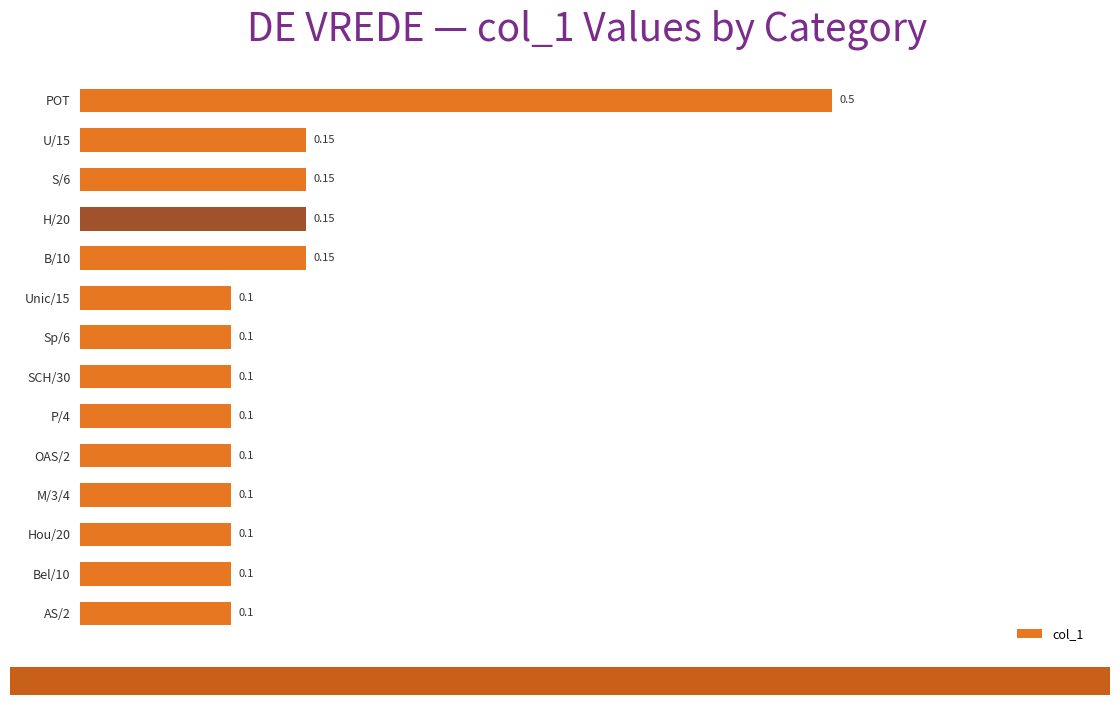

Which category has the highest value across all series?

POT